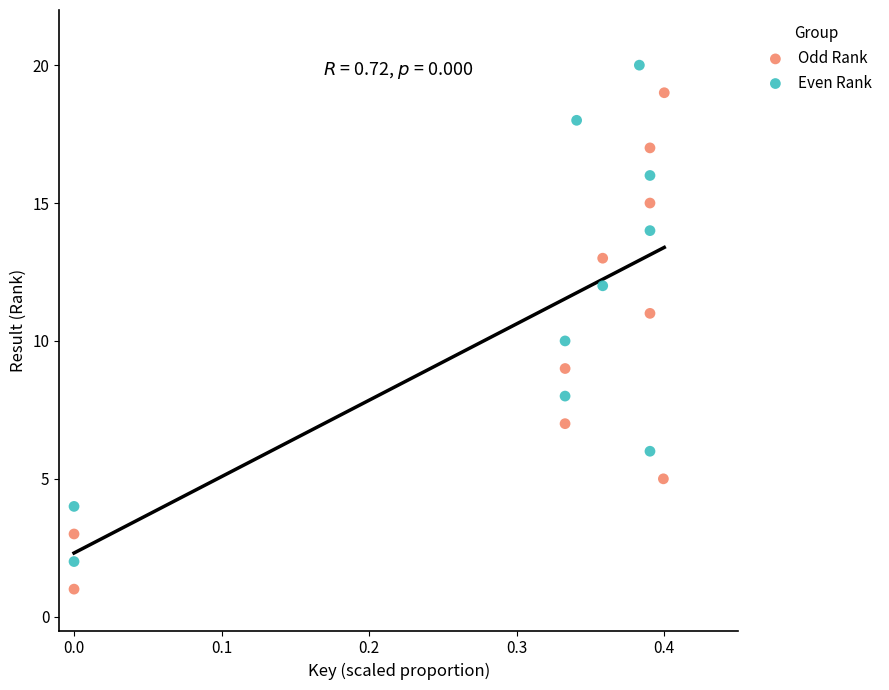

Which series contains the lowest Y value?

Odd Rank